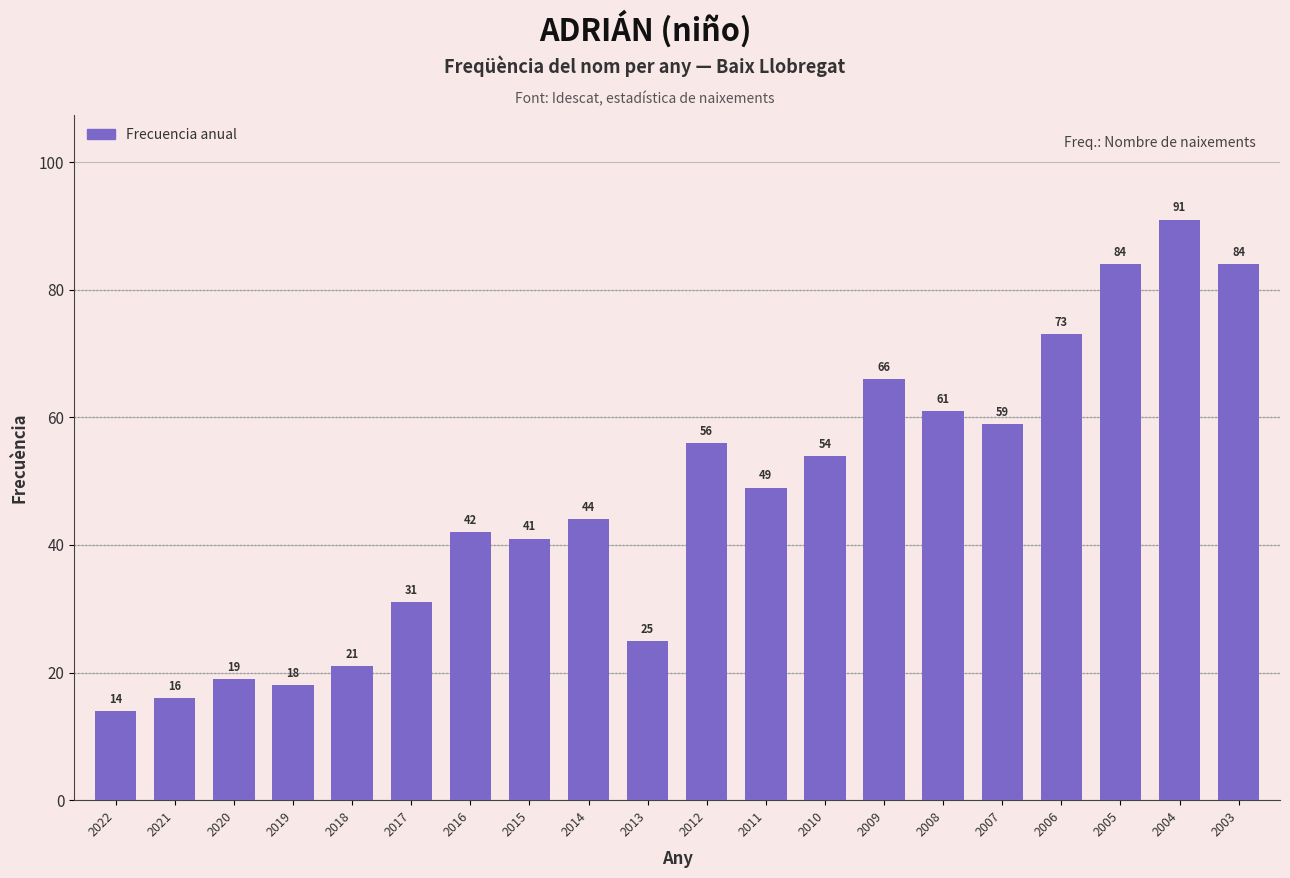

What is the ratio of the value at 2009 to the value at 2003?

0.8